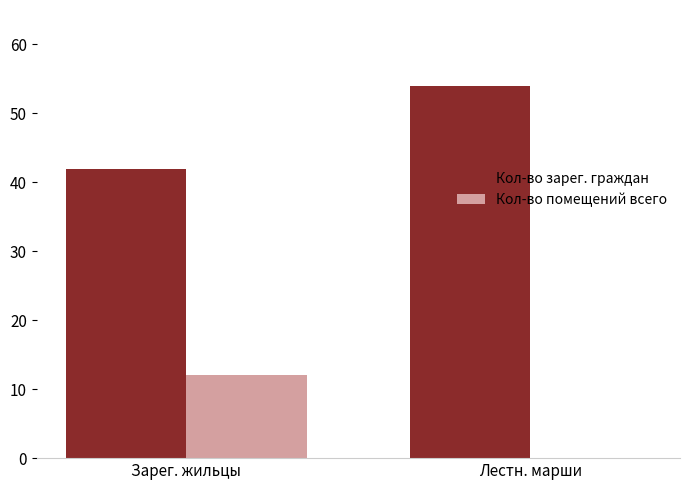

What is the sum of all Кол-во помещений всего values?

12